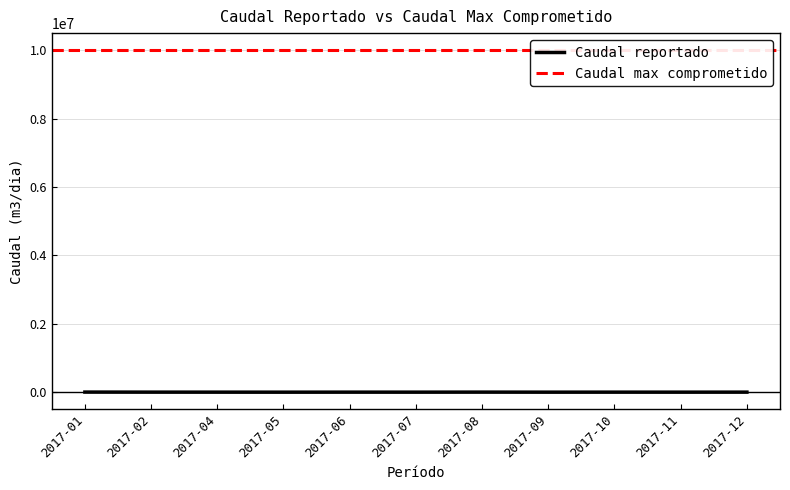

Rank the categories by value from lowest to highest.

2017-05, 2017-09, 2017-11, 2017-07, 2017-04, 2017-10, 2017-06, 2017-12, 2017-02, 2017-08, 2017-01